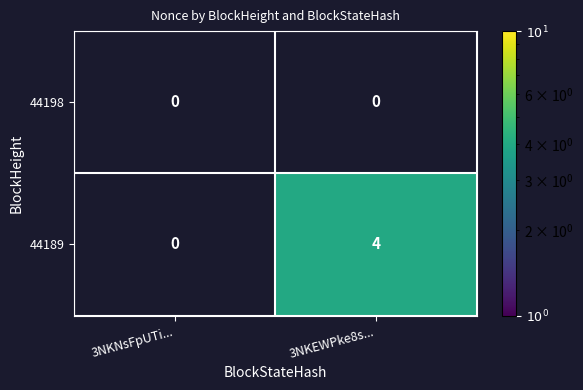

The 44198 series shows 0 at 3NKEWPke8s.... True or false?

True